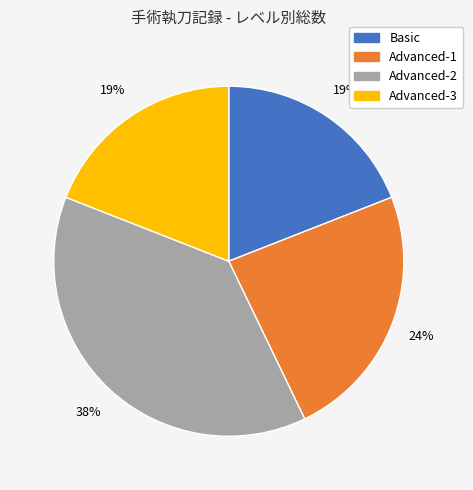

To the nearest percent, what is the difference between the Advanced-1 and Basic slice percentages?

5%